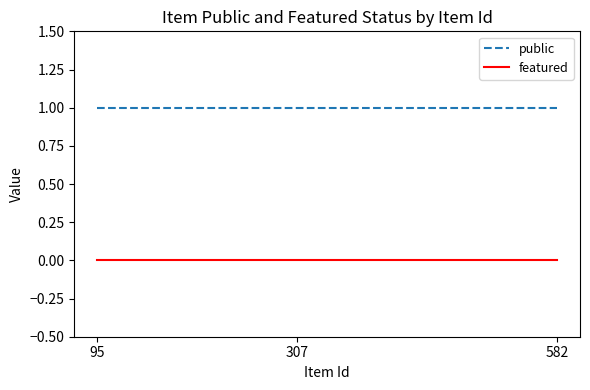

What is the total value across all series at 307?

1